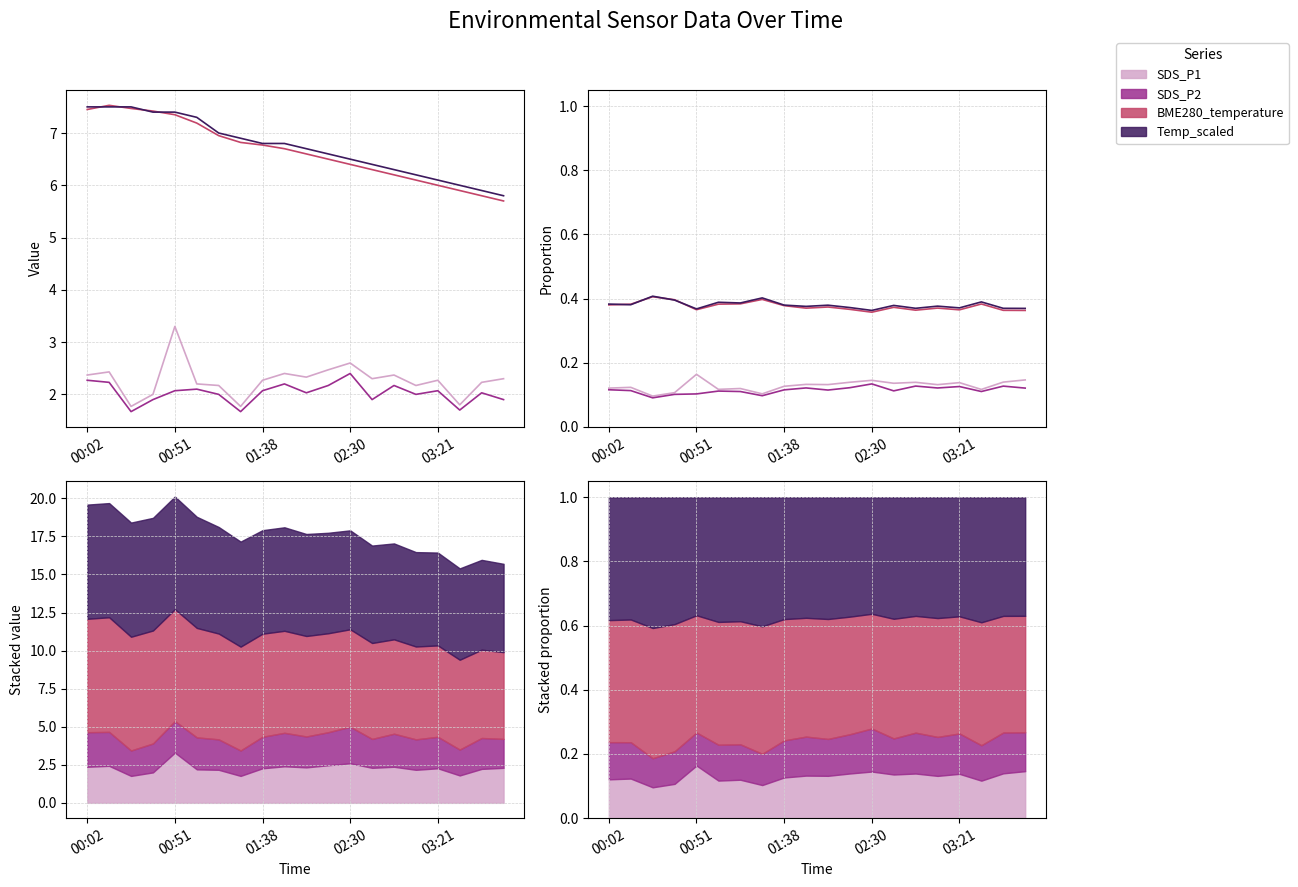

Which series has the largest total across all categories?

Temp_scaled